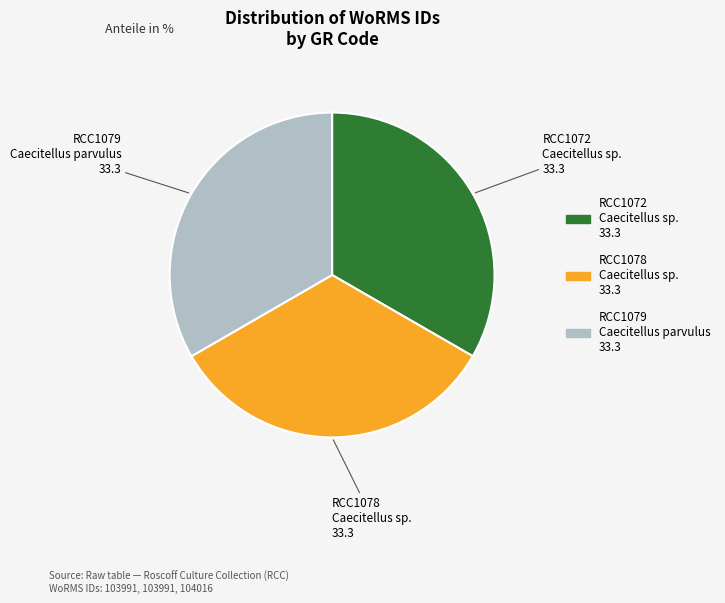

What is the ratio of the value at RCC1078 to the value at RCC1072?

1.0